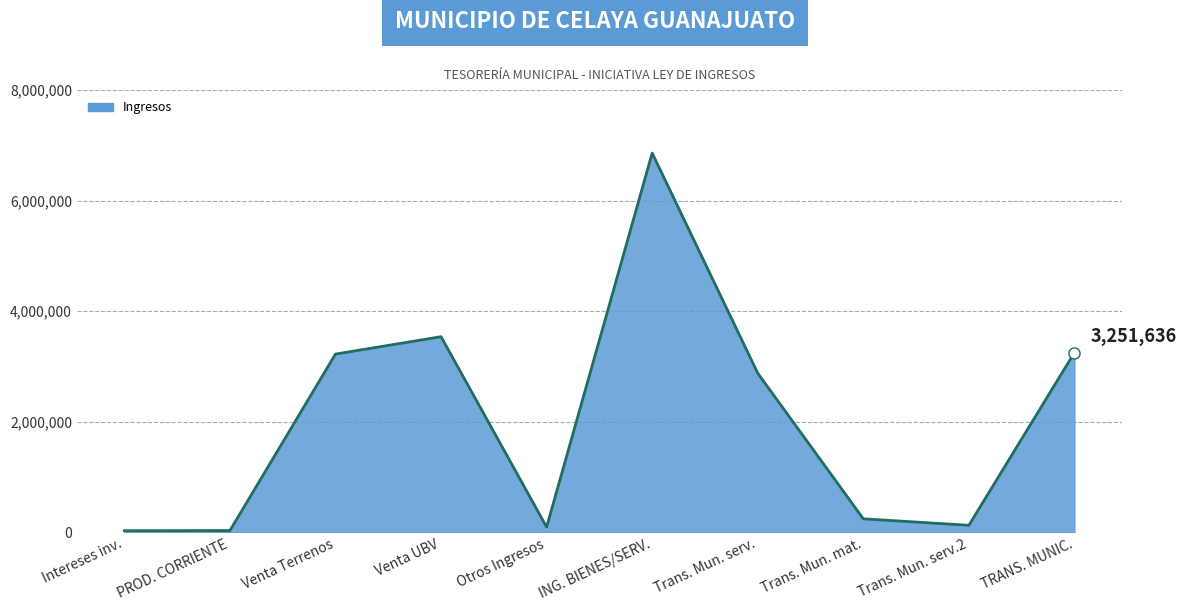

Where is the data nearest to the value 3445363?

Venta UBV